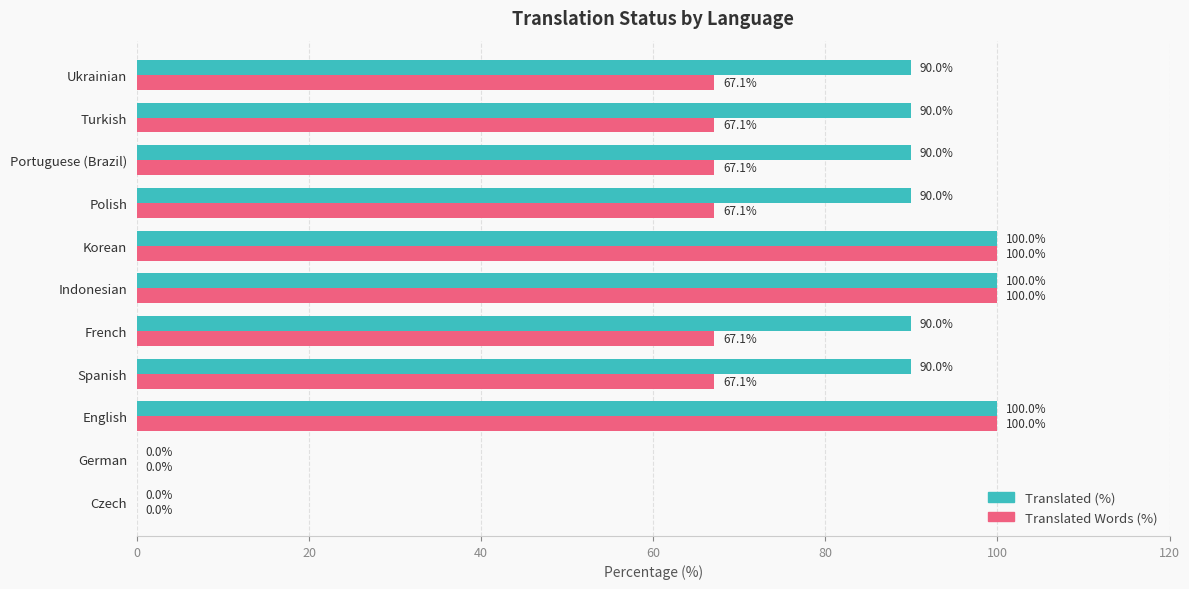

Which series has the largest total across all categories?

Translated (%)